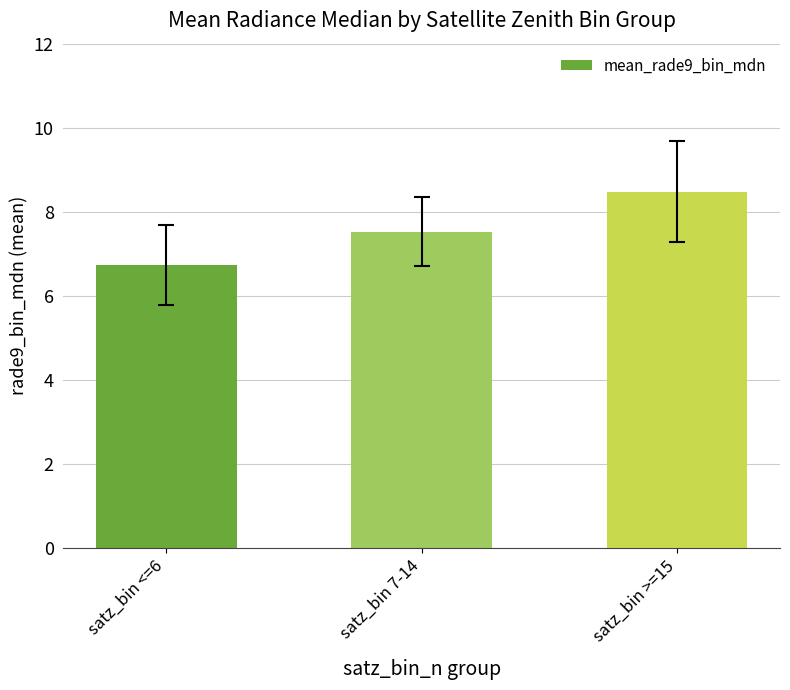

Reading right to left, what are all the values shown in this chart?

8.5	7.5	6.7